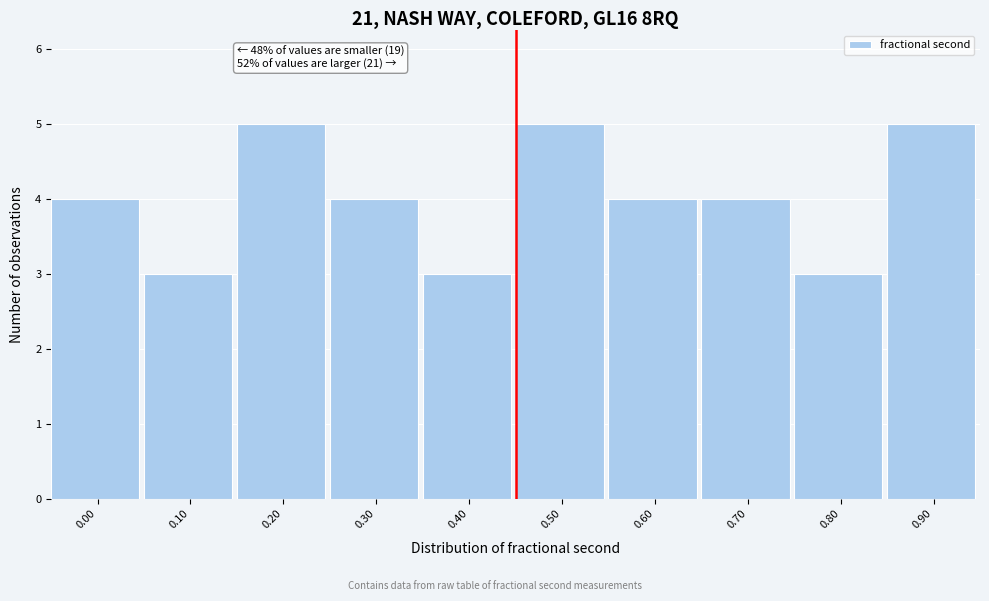

Reading right to left, extract all data points from this chart.

5	3	4	4	5	3	4	5	3	4